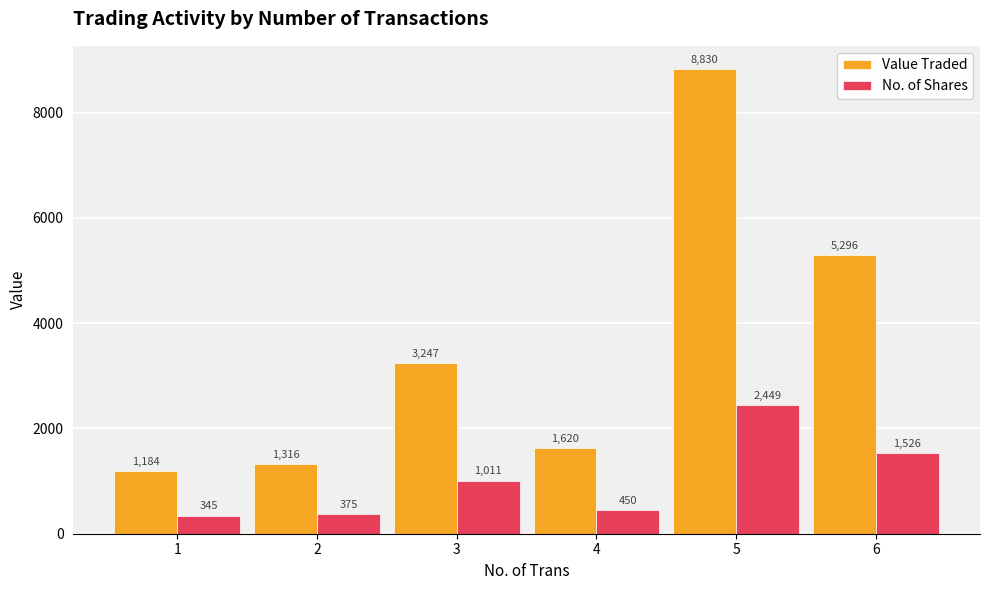

What is the difference between the maximum and second lowest values in the No. of Shares series?

2074